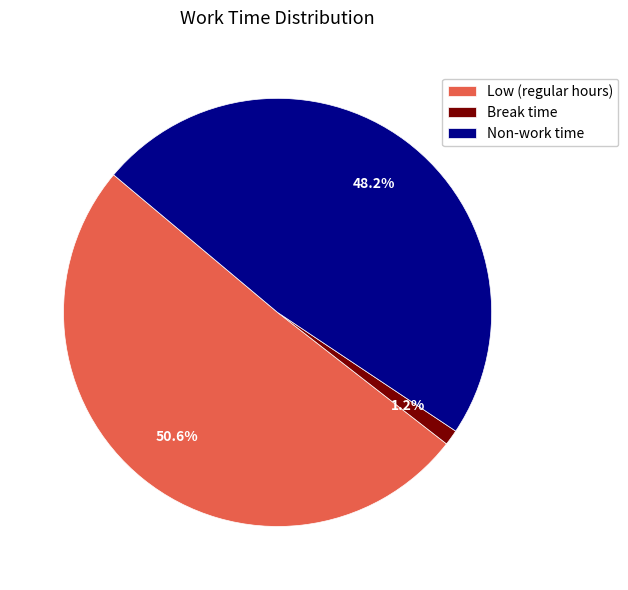

Count the number of slices in the pie.

3